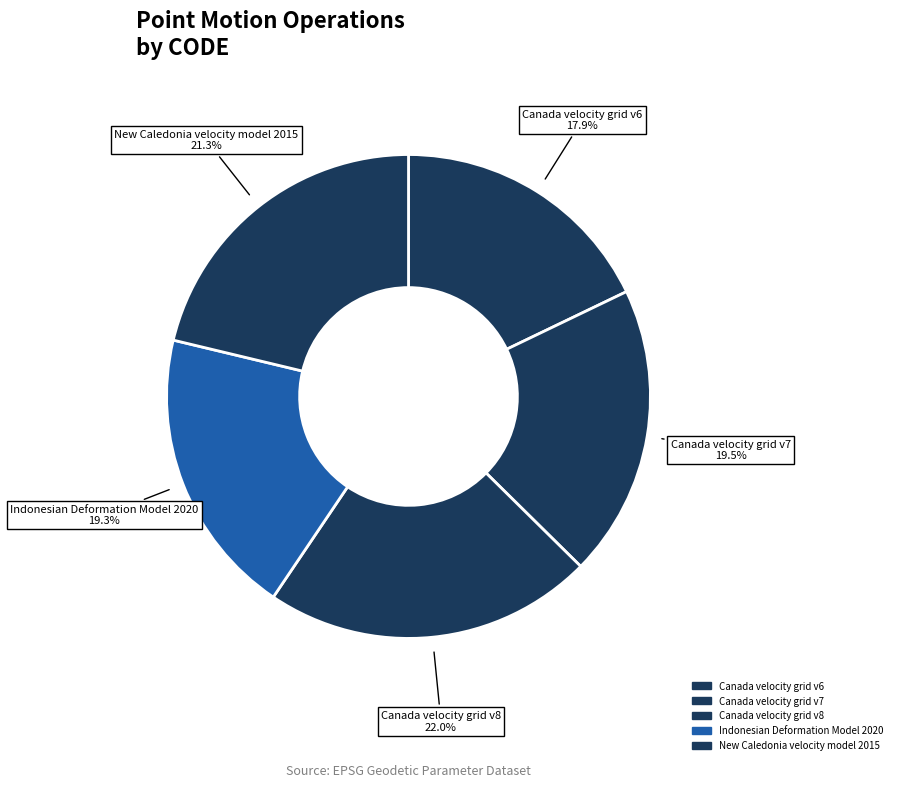

How many segments does this pie chart have?

5